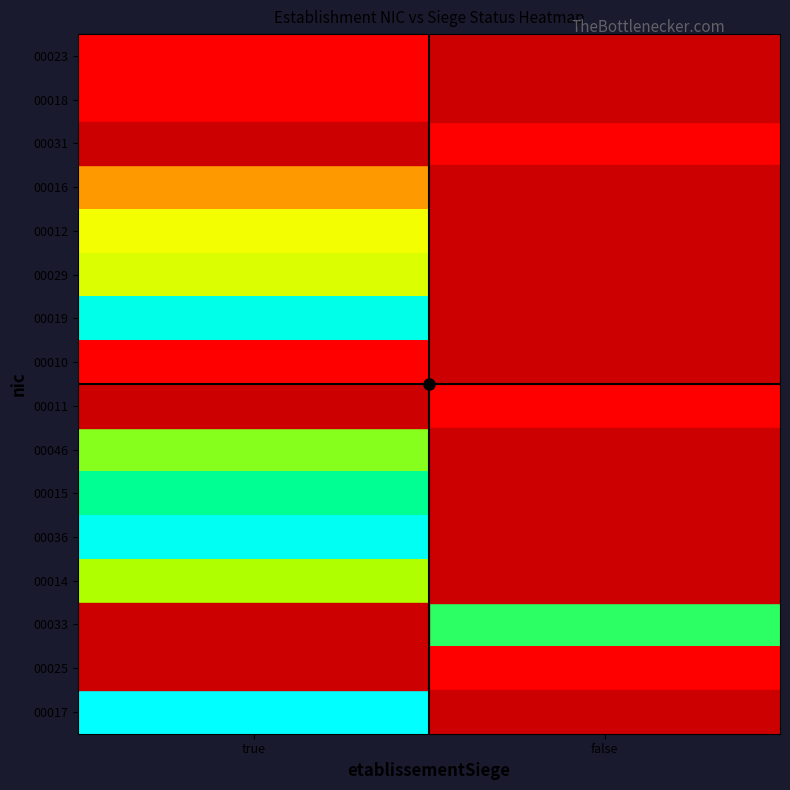

At how many categories does at least one series exceed 0?

2